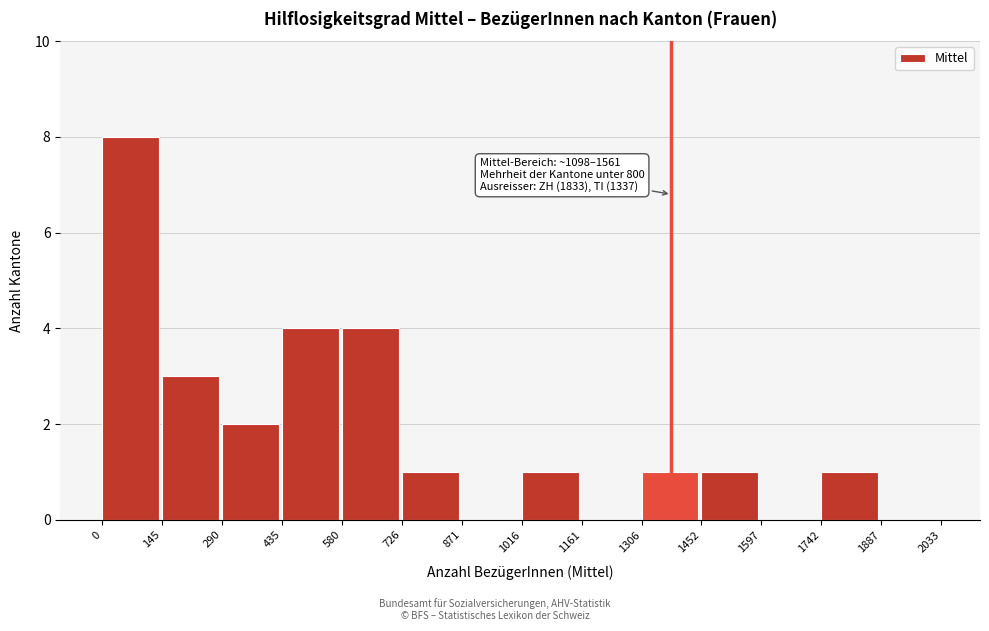

Which range on the x-axis has the tallest bar?

0 to 145